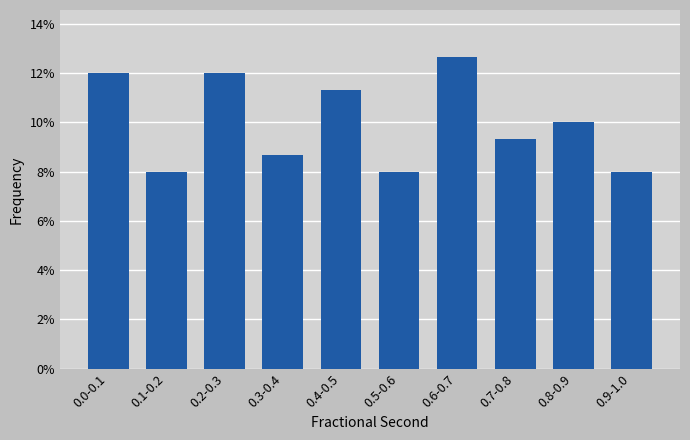

Reading left to right, list all the values displayed in this chart.

12.0	8.0	12.0	8.7	11.3	8.0	12.7	9.3	10.0	8.0